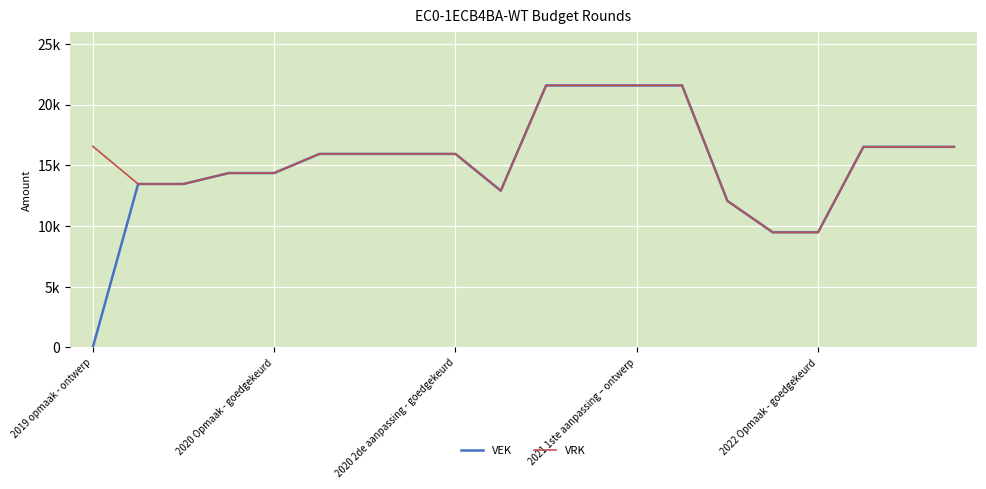

Does the chart have visible grid lines?

Yes